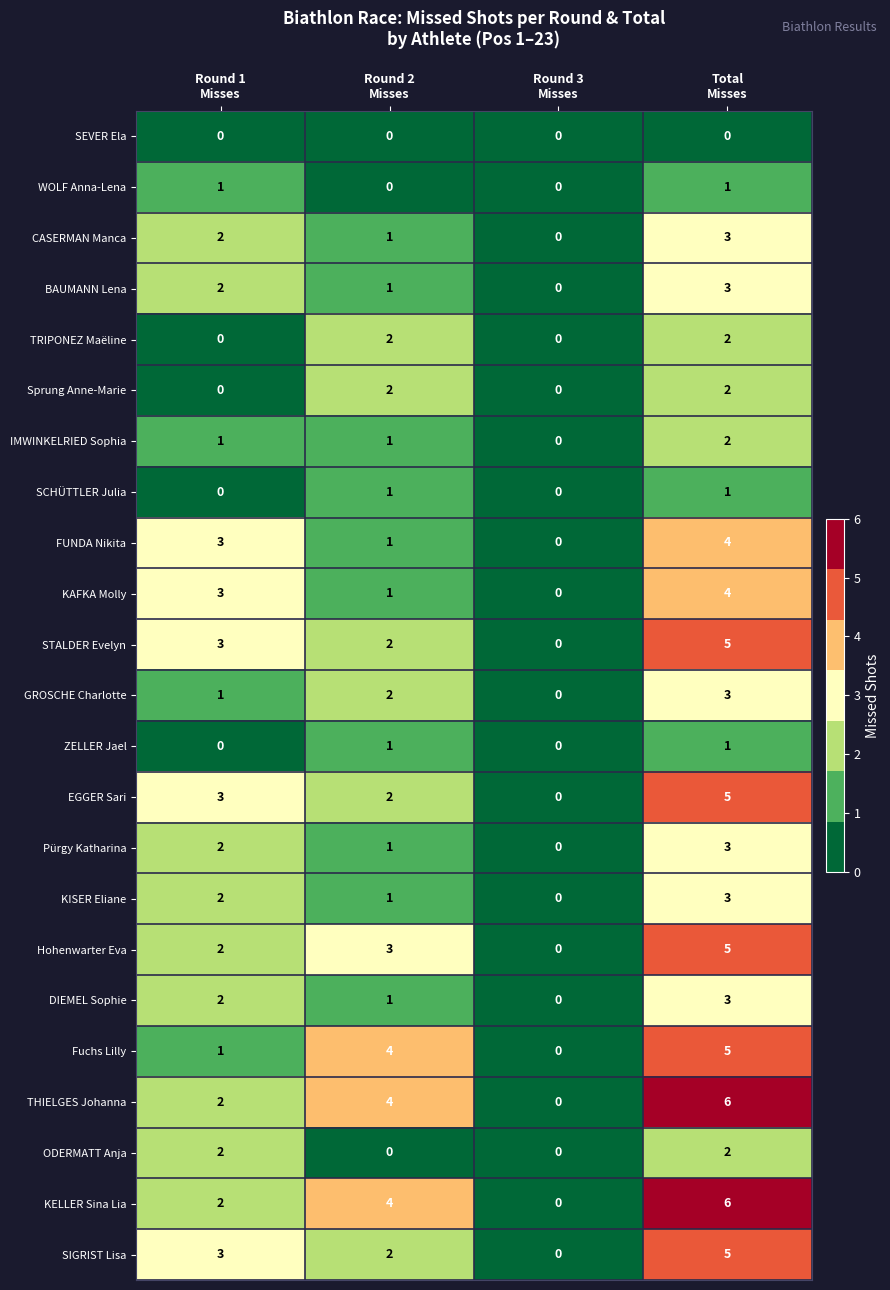

Count the SIGRIST Lisa values in the range 2 to 5.

3